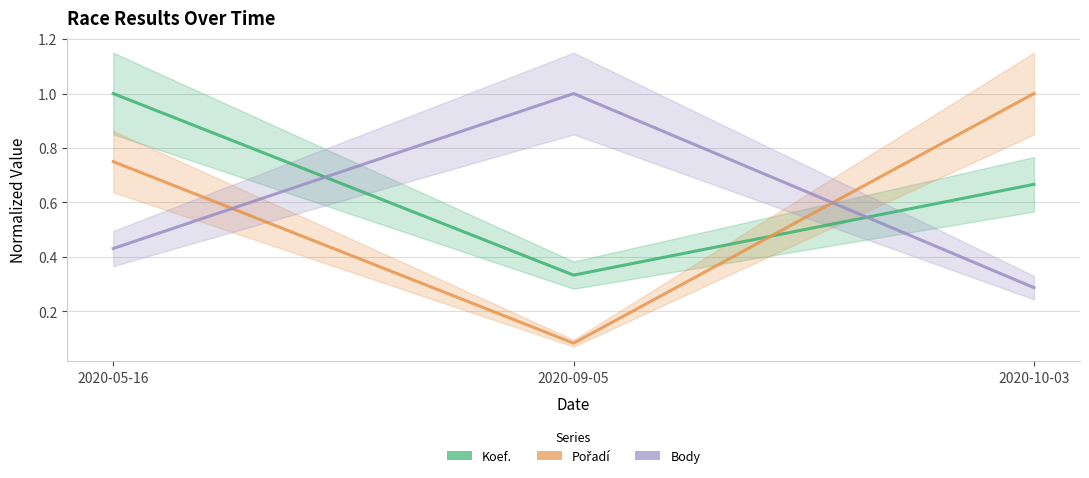

The Pořadí series shows 0.1 at 2020-09-05. True or false?

True